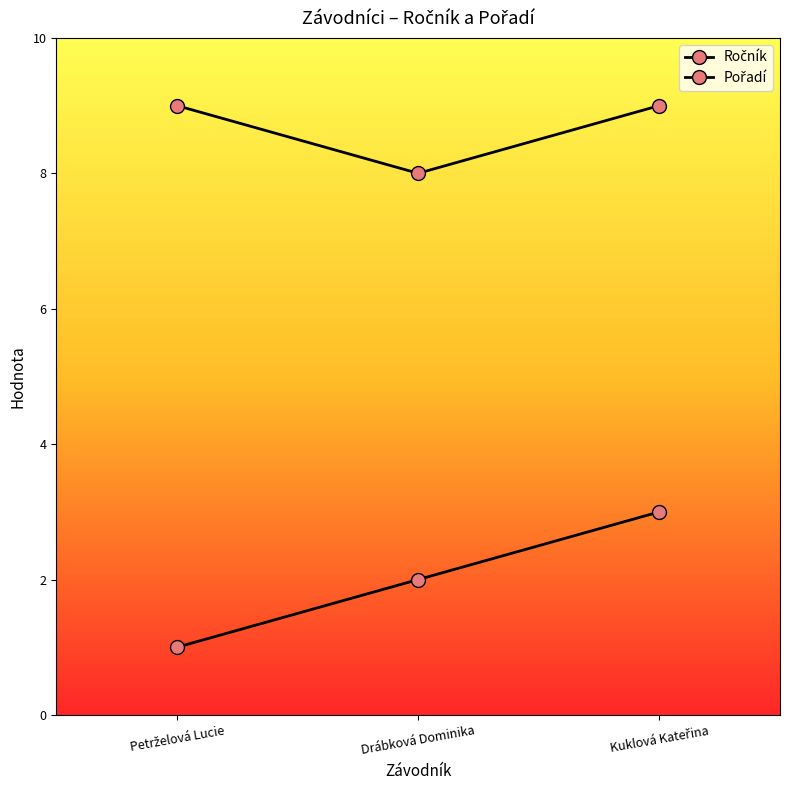

How many data points does each series have?

3